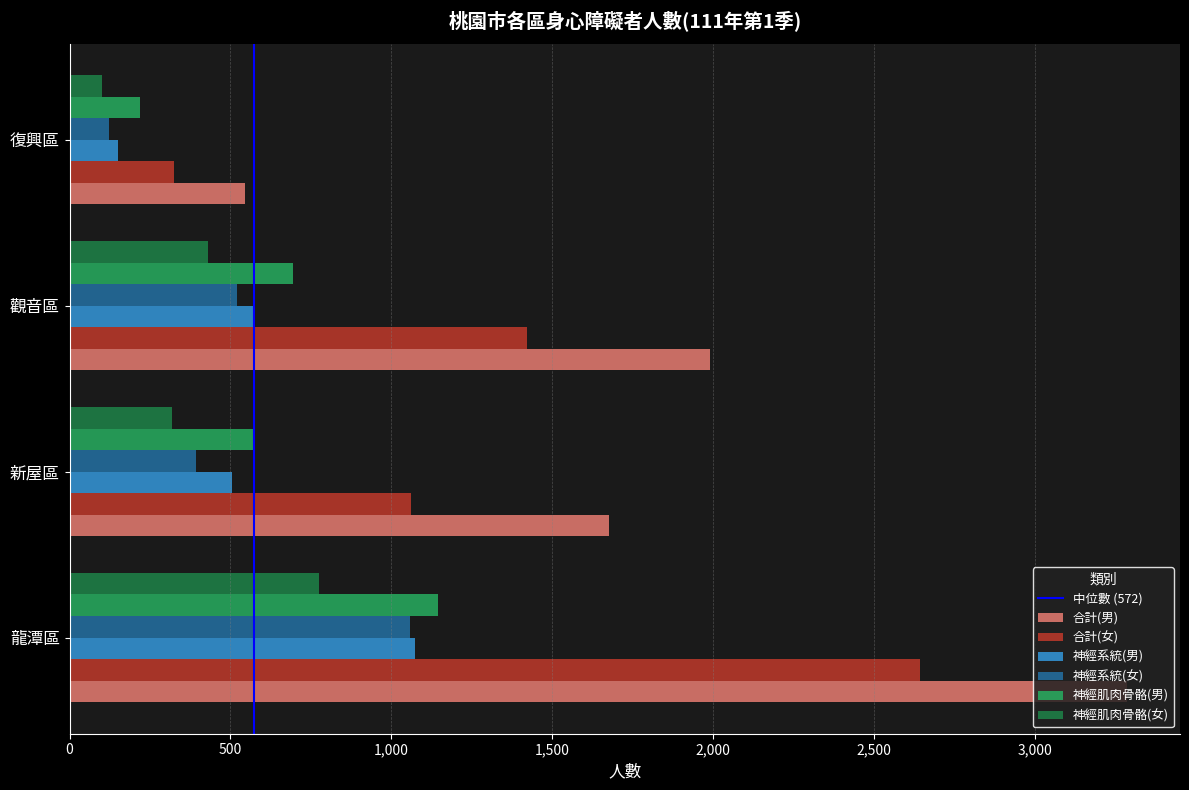

Which category has the highest value in the 神經系統(女) series?

龍潭區